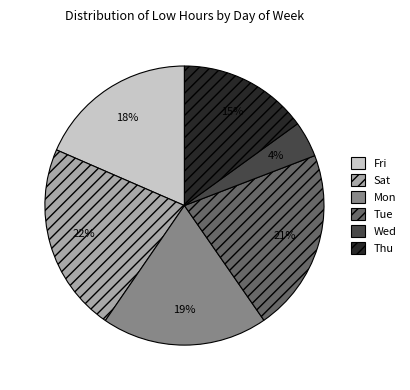

To the nearest percent, what is the difference between the largest and smallest slice percentages?

18%